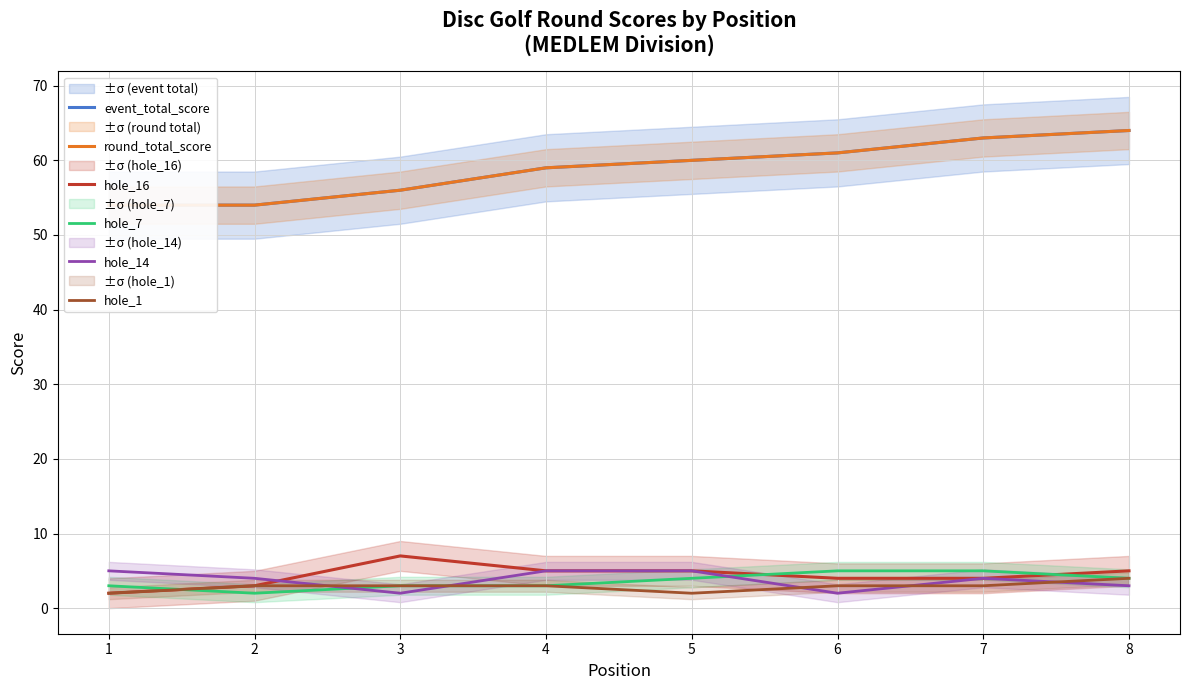

At how many categories does at least one series exceed 54?

6